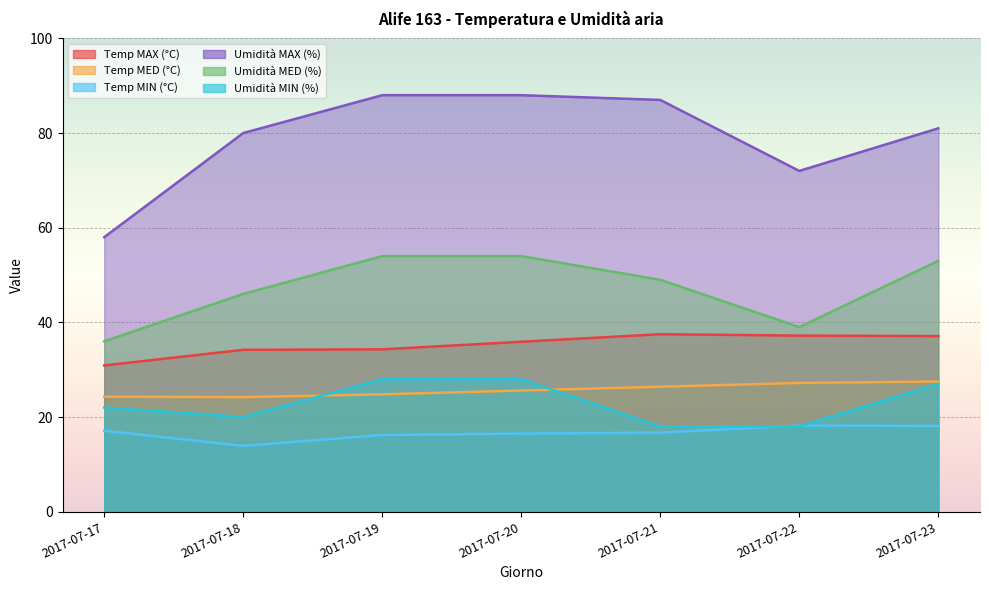

True or false: Temp MAX (°C) has a value of 16.0 at 2017-07-18.

False